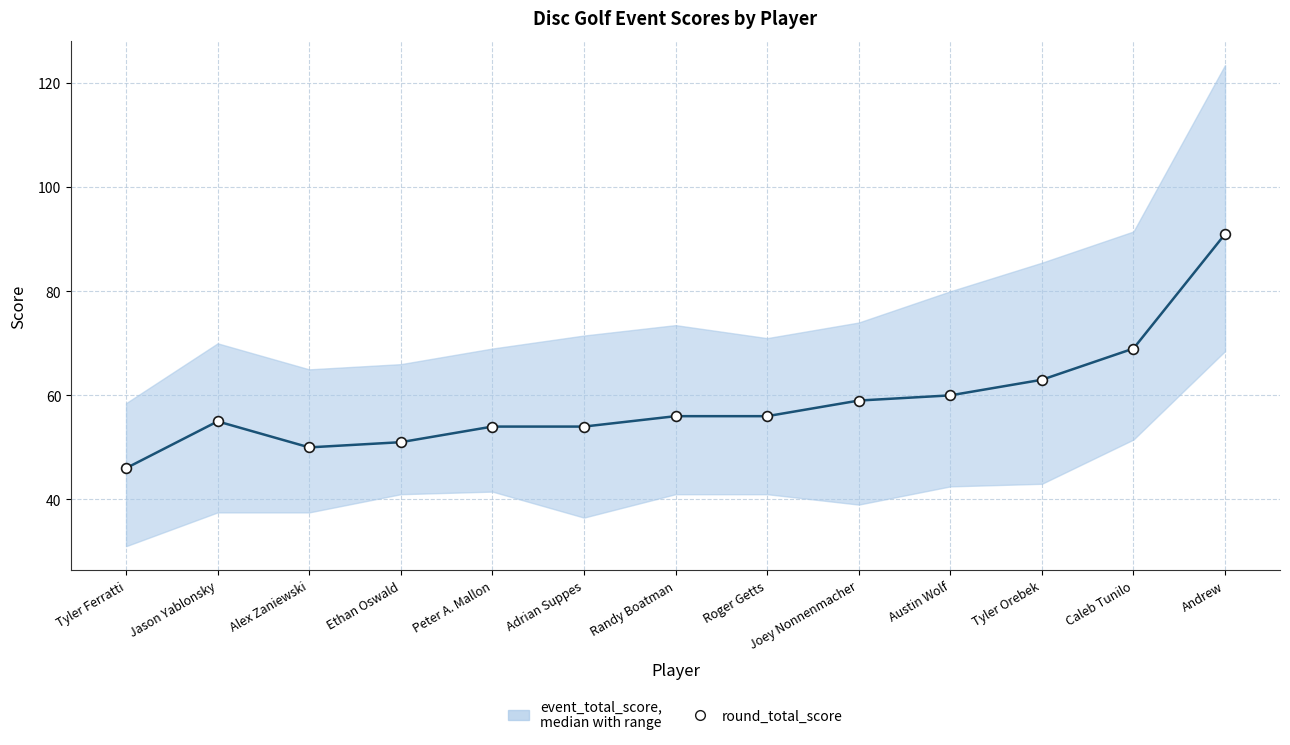

Which series has the largest total across all categories?

event_total_score